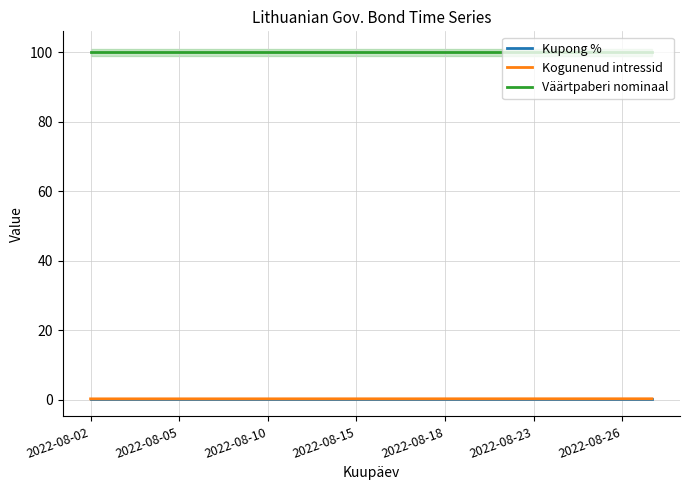

Where is Väärtpaberi nominaal nearest to the value 100?

2022-08-02